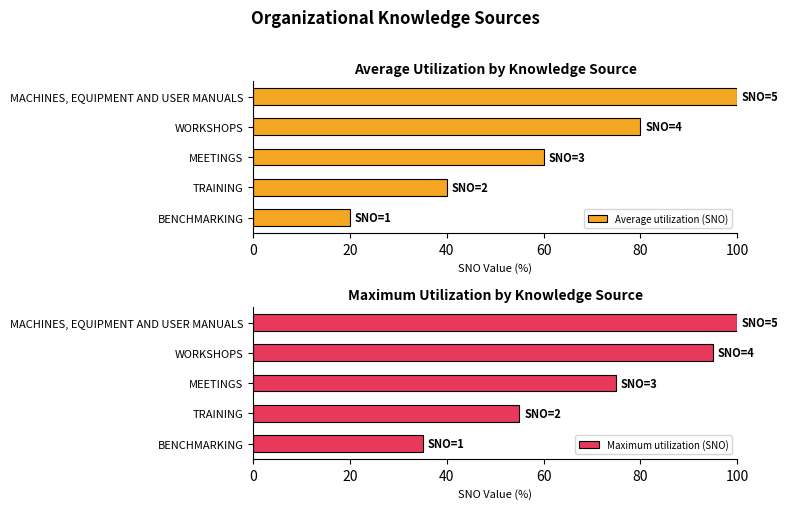

What is the difference between the maximum and minimum values in the Average utilization (SNO) series?

80